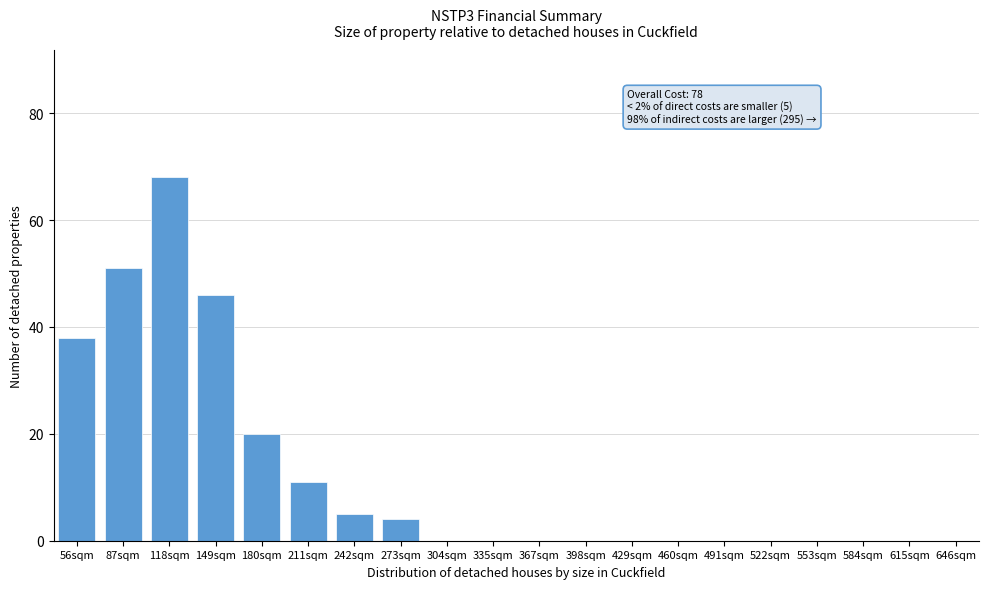

Reading left to right, list all the values displayed in this chart.

56sqm=38	87sqm=51	118sqm=68	149sqm=46	180sqm=20	211sqm=11	242sqm=5	273sqm=4	304sqm=0	335sqm=0	367sqm=0	398sqm=0	429sqm=0	460sqm=0	491sqm=0	522sqm=0	553sqm=0	584sqm=0	615sqm=0	646sqm=0